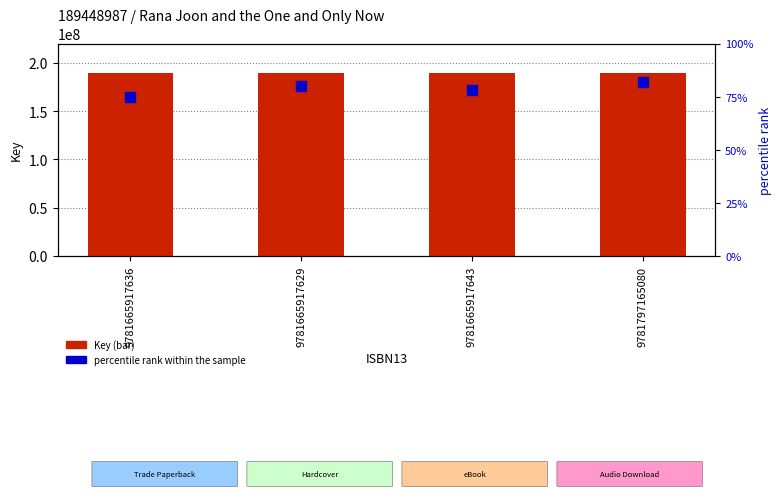

Which series contains the highest Y value?

Key